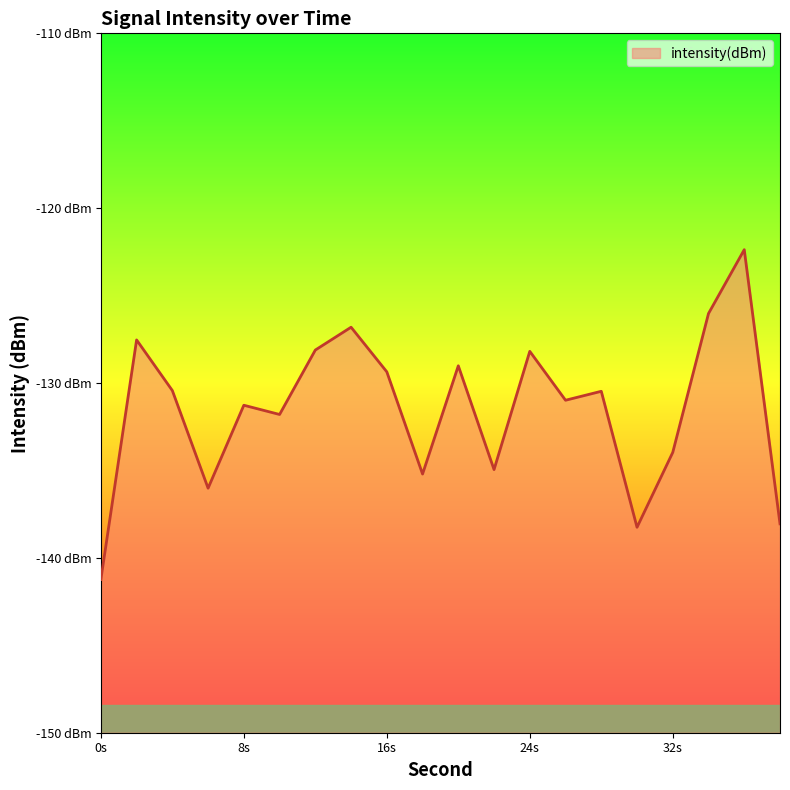

Rank the categories by value from lowest to highest.

0, 30, 38, 6, 18, 22, 32, 10, 8, 26, 28, 4, 16, 20, 24, 12, 2, 14, 34, 36